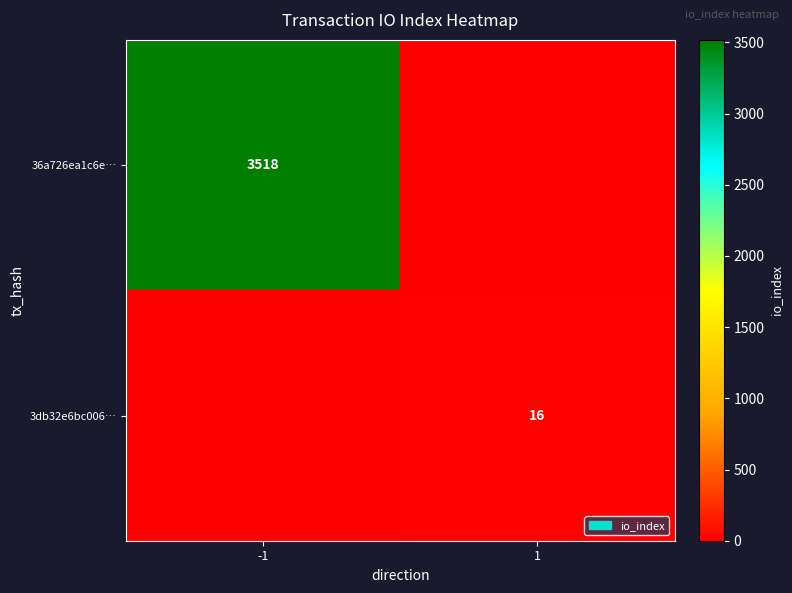

Is it true that 3db32e6bc006… equals 16 at 1?

True